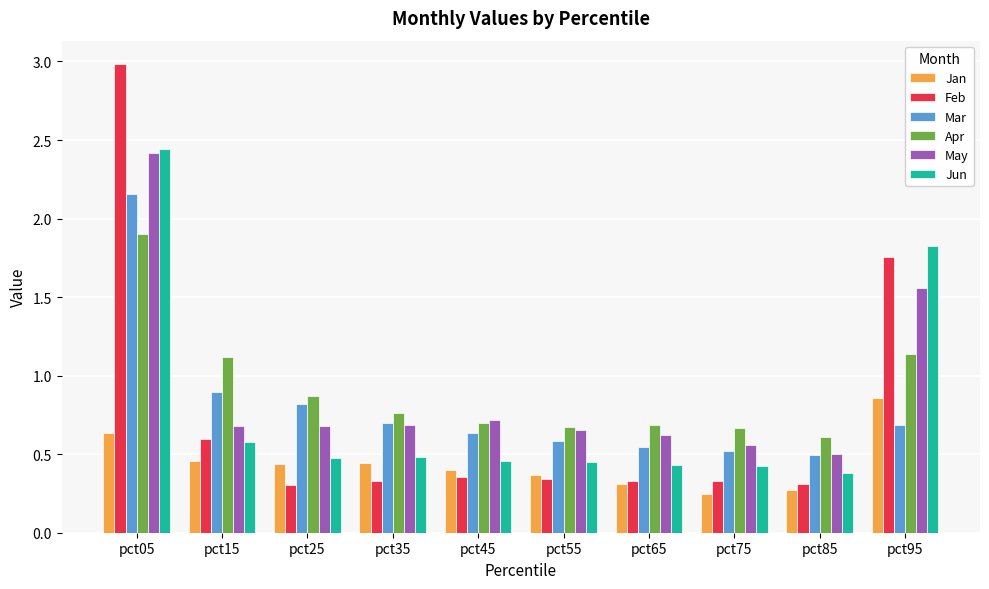

At which label does Jun reach its minimum?

pct85